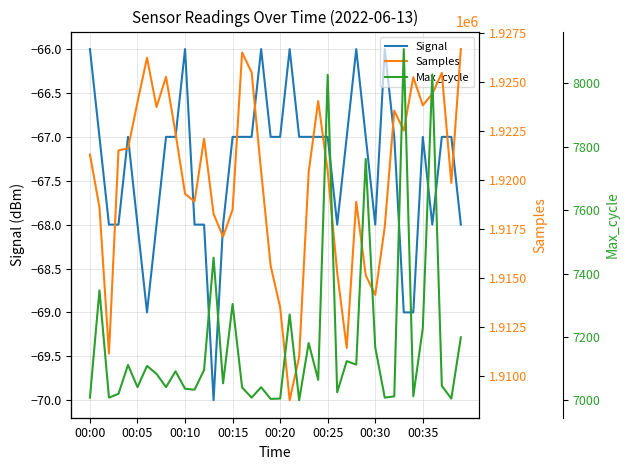

Is it true that Signal equals -47 at 00:30?

False